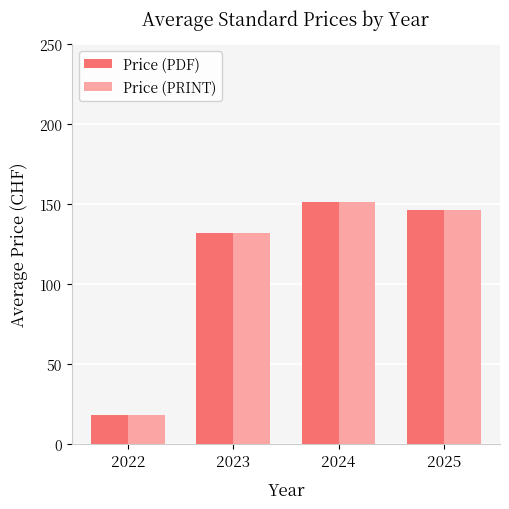

What is the sum of all Price (PDF) values?

448.1